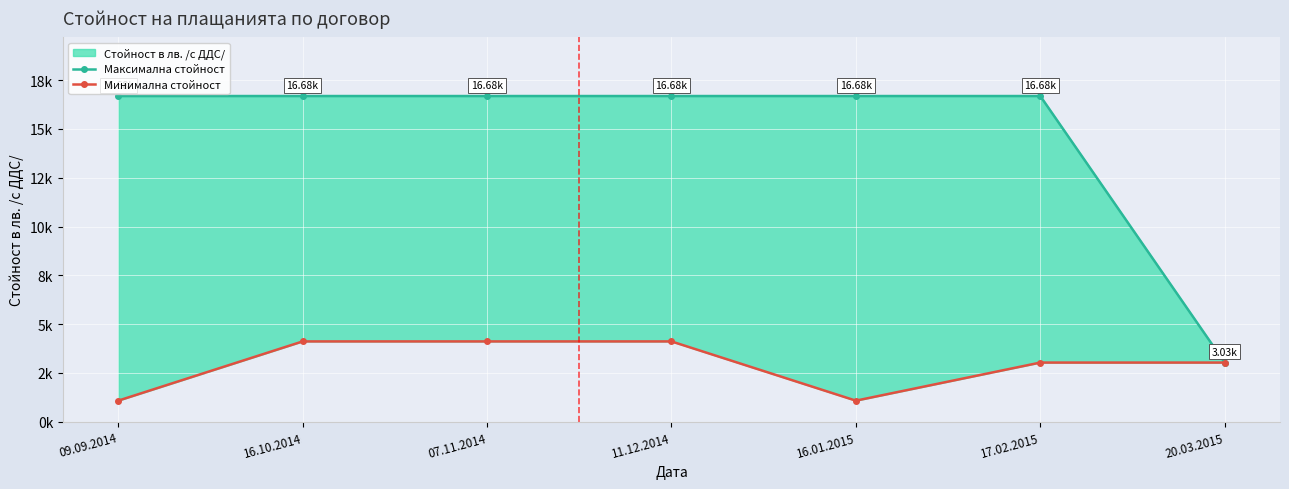

Which series changed the most between 16.10.2014 and 20.03.2015?

Максимална стойност